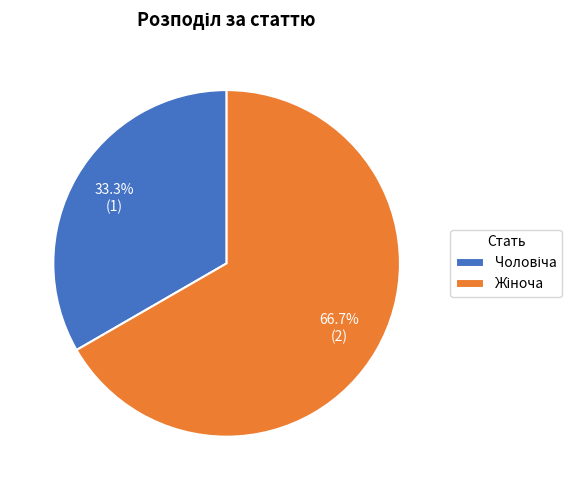

Is there any slice that represents more than half of the pie?

Yes